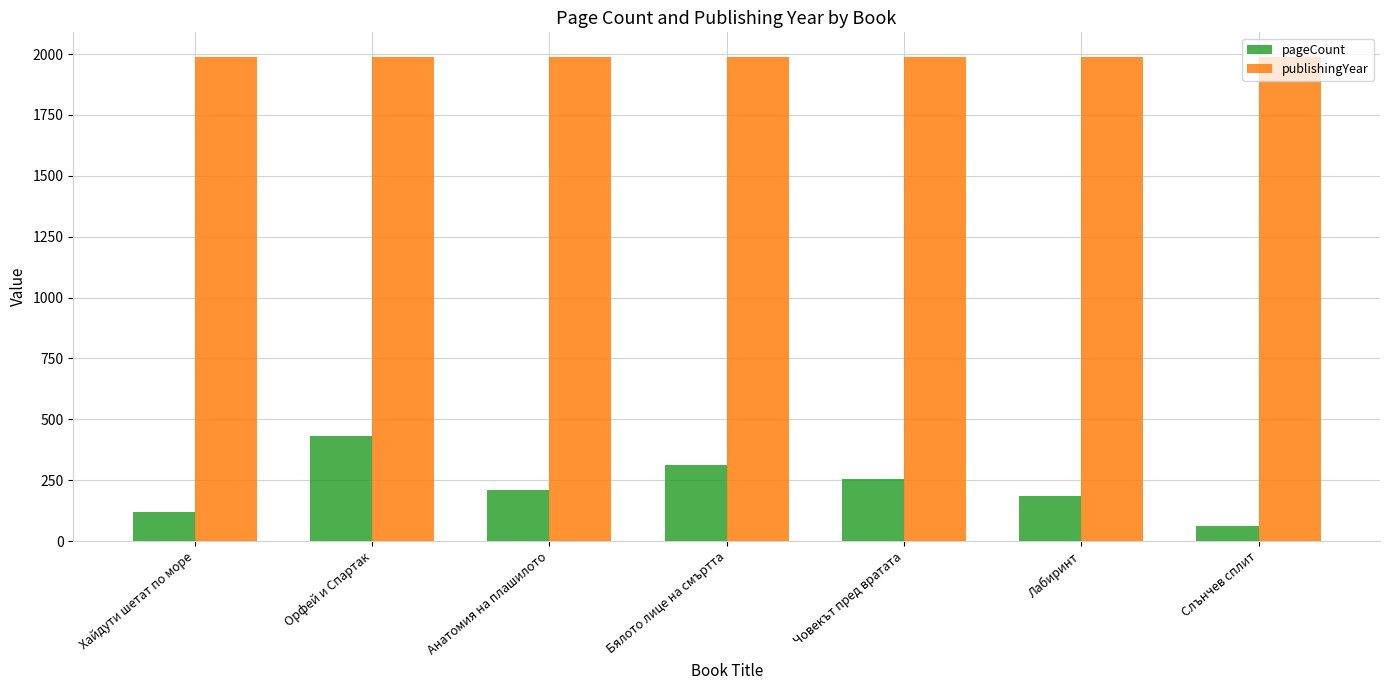

What is the value of the pageCount bar at the 1st from the left?

120